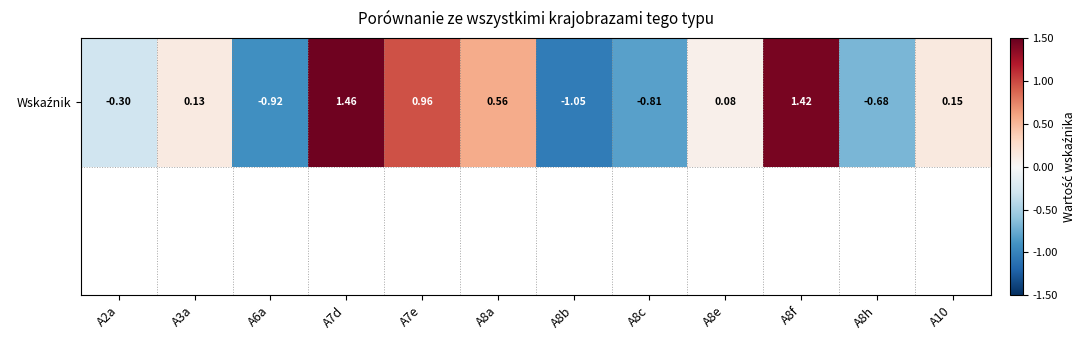

What is the difference between the maximum and minimum values?

2.5